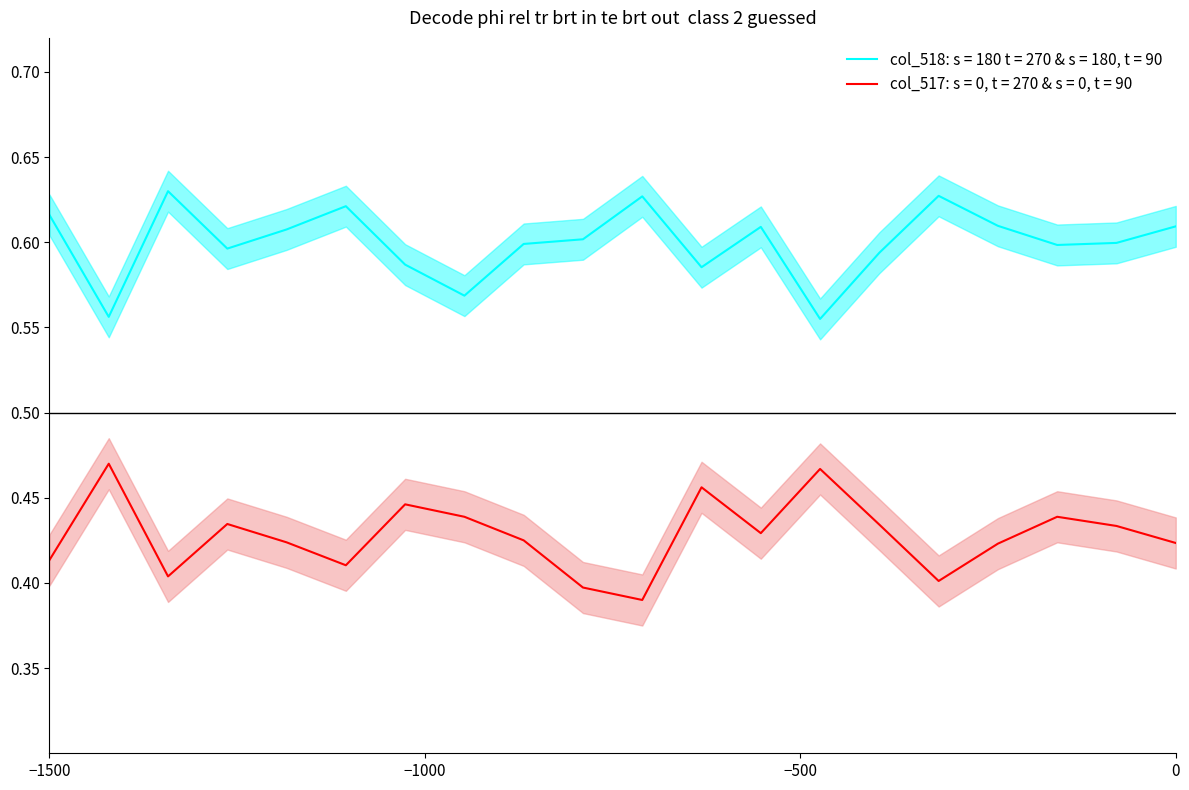

True or false: col_517: s = 0, t = 270 & s = 0, t = 90 and col_518: s = 180 t = 270 & s = 180, t = 90 intersect in this chart.

False